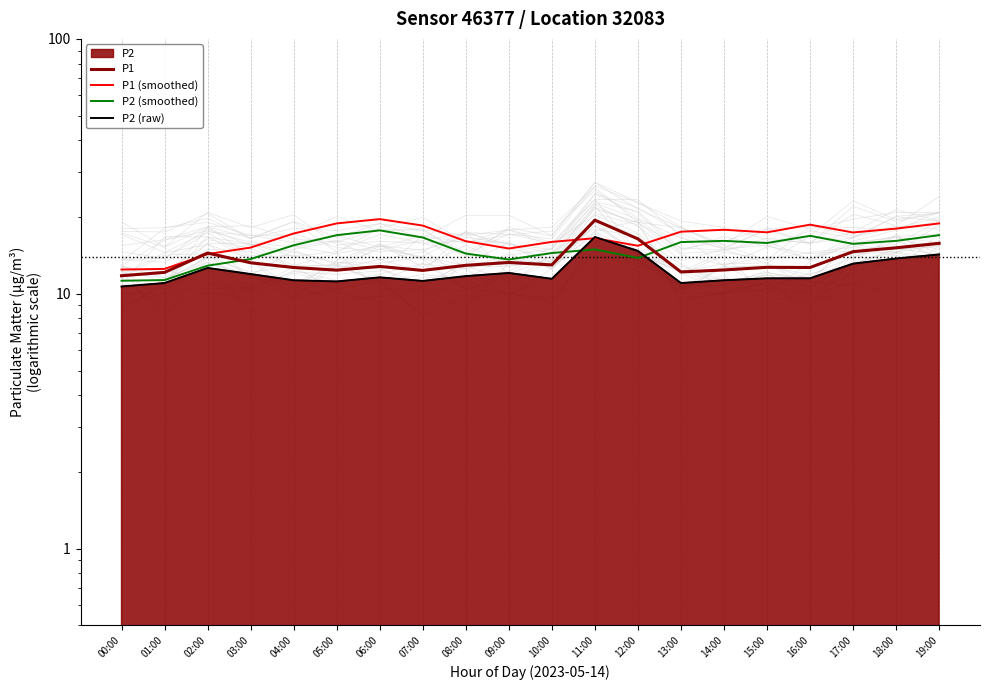

What is the sum of the P1 (smoothed) values at 08:00 and 04:00?

33.3